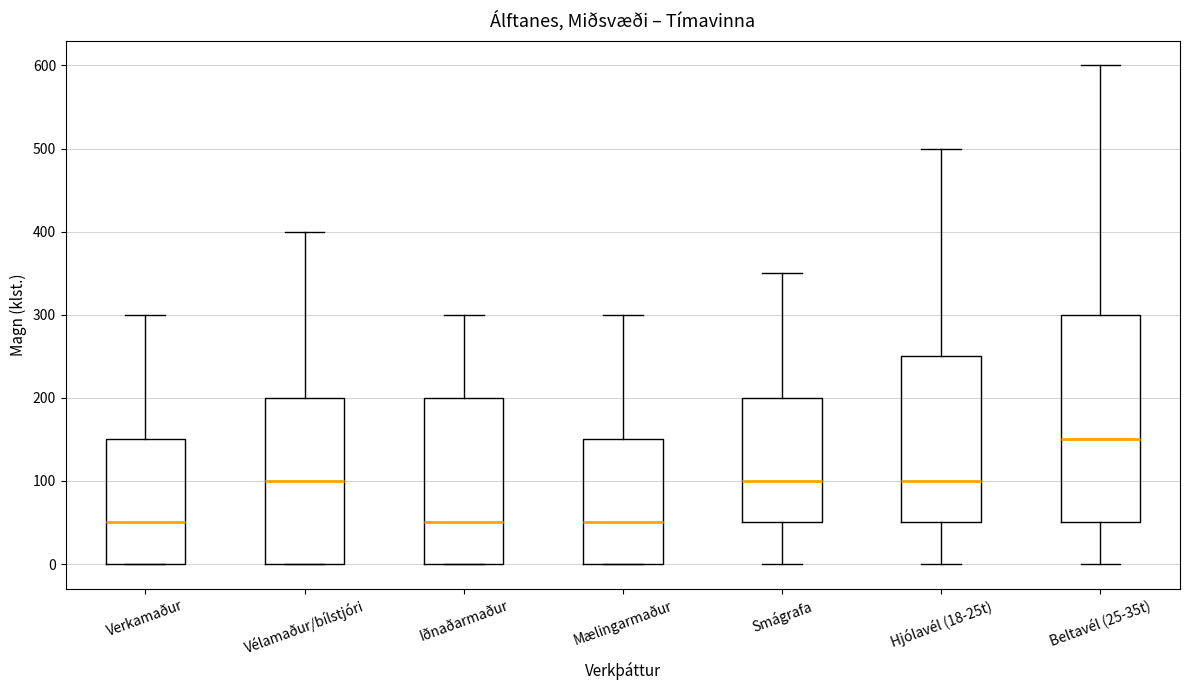

Reading left to right, read every box against the y-axis: the position of its median line, the range the box covers, and the ends of its whiskers. The values are not printed on the chart, so give them approximately, as read against the axis.

Verkamaður: median 50, box 0 to 150, whiskers 0 to 300
Vélamaður/bílstjóri: median 100, box 0 to 200, whiskers 0 to 400
Iðnaðarmaður: median 50, box 0 to 200, whiskers 0 to 300
Mælingarmaður: median 50, box 0 to 150, whiskers 0 to 300
Smágrafa: median 100, box 50 to 200, whiskers 0 to 350
Hjólavél (18-25t): median 100, box 50 to 250, whiskers 0 to 500
Beltavél (25-35t): median 150, box 50 to 300, whiskers 0 to 600